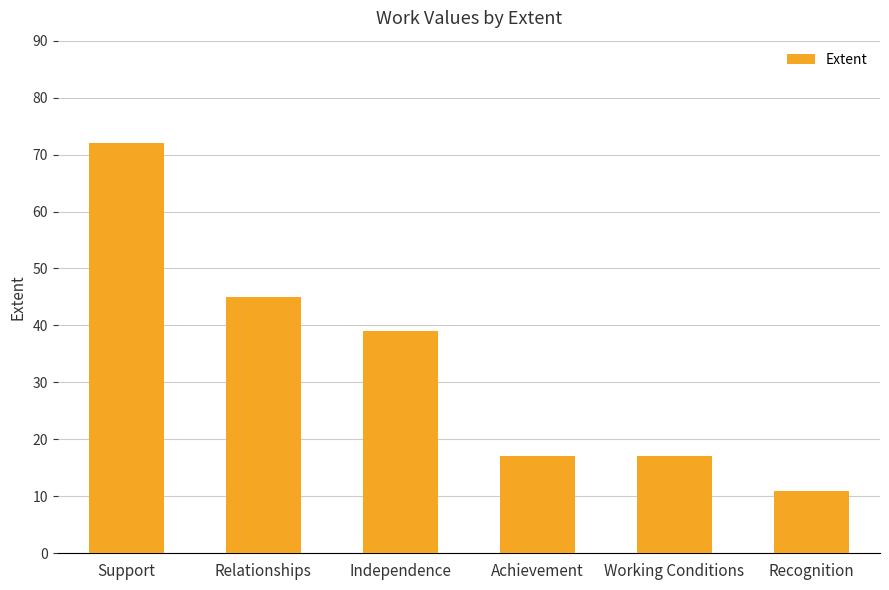

What is the change in value from Relationships to Working Conditions?

-28